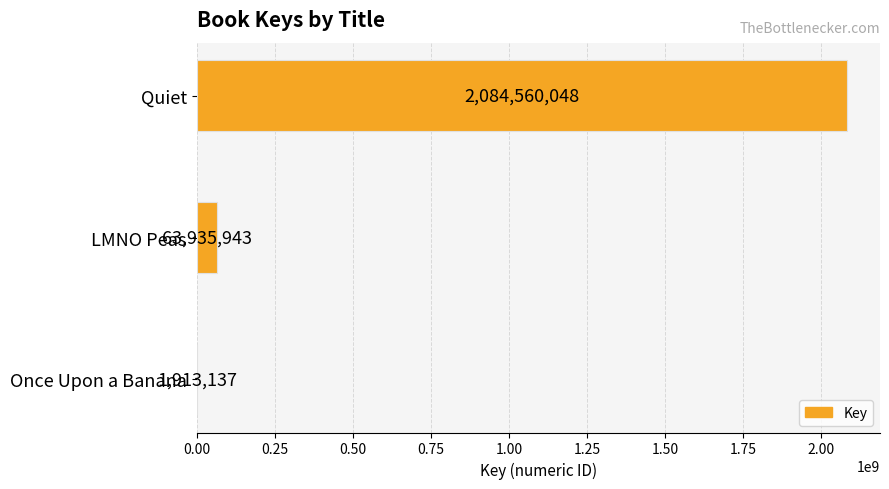

What is the sum of all values?

2150409128